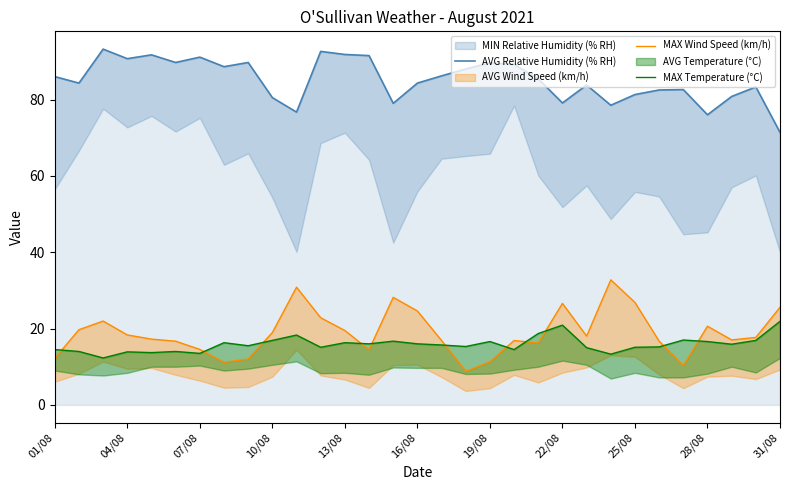

How many intersections are there between MAX Temperature (°C) and MAX Wind Speed (km/h)?

11